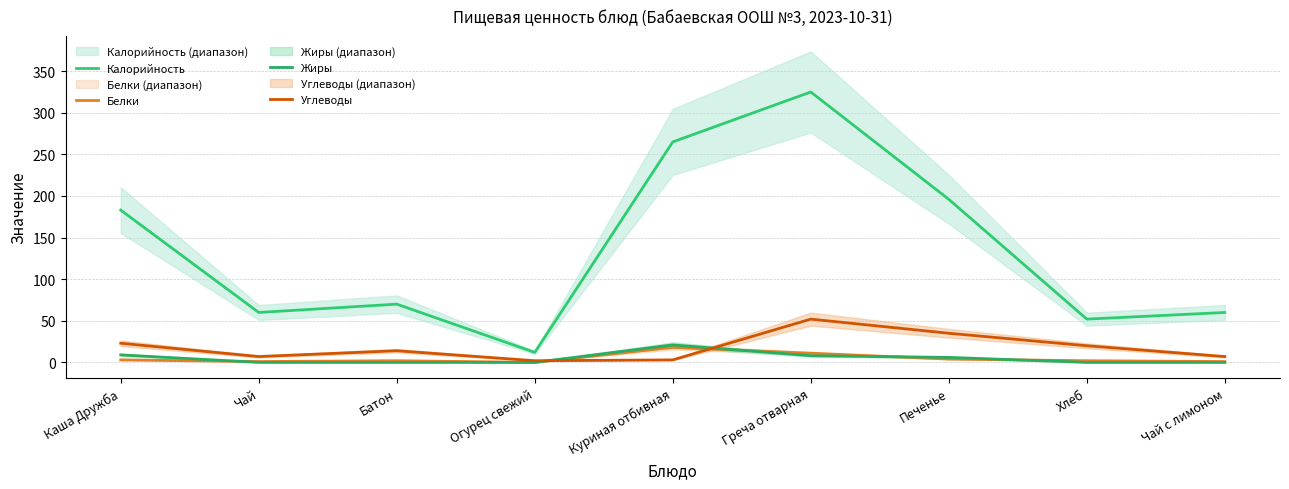

What is the total value across all series at Чай с лимоном?

68